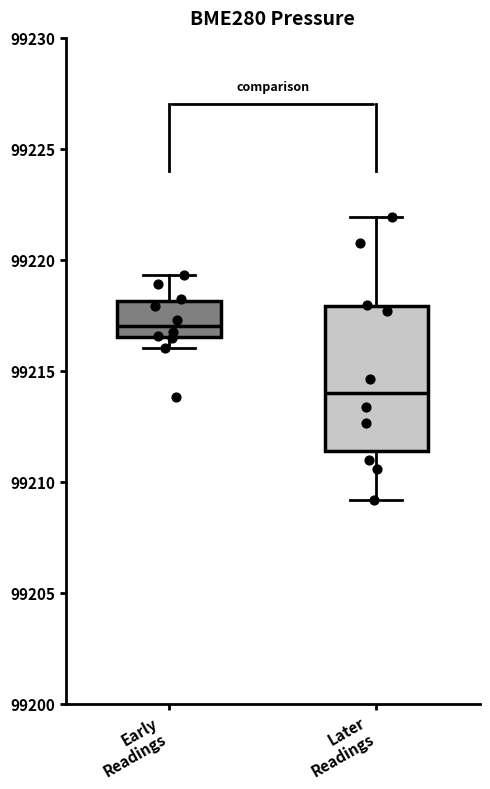

Reading left to right, transcribe this box plot: for each box, give where its median line is, the range the box spans, and where its two whiskers end, as read against the y-axis. The values are not printed on the chart, so give them approximately, as read against the axis.

Early Readings: median 99217.0, box 99216.5 to 99218.0, whiskers 99216.0 to 99219.5
Later Readings: median 99214.0, box 99211.5 to 99218.0, whiskers 99209.0 to 99222.0